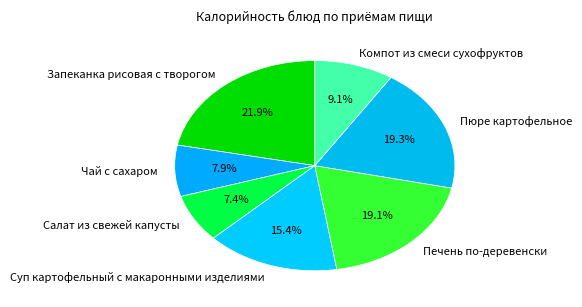

Which has a higher value, Пюре картофельное or Салат из свежей капусты?

Пюре картофельное